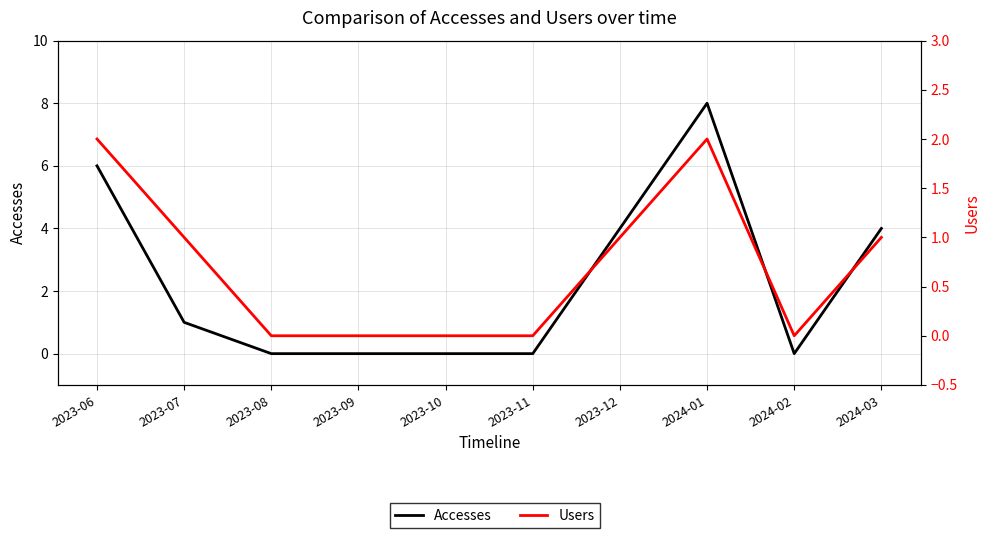

Which series has the largest total across all categories?

Accesses